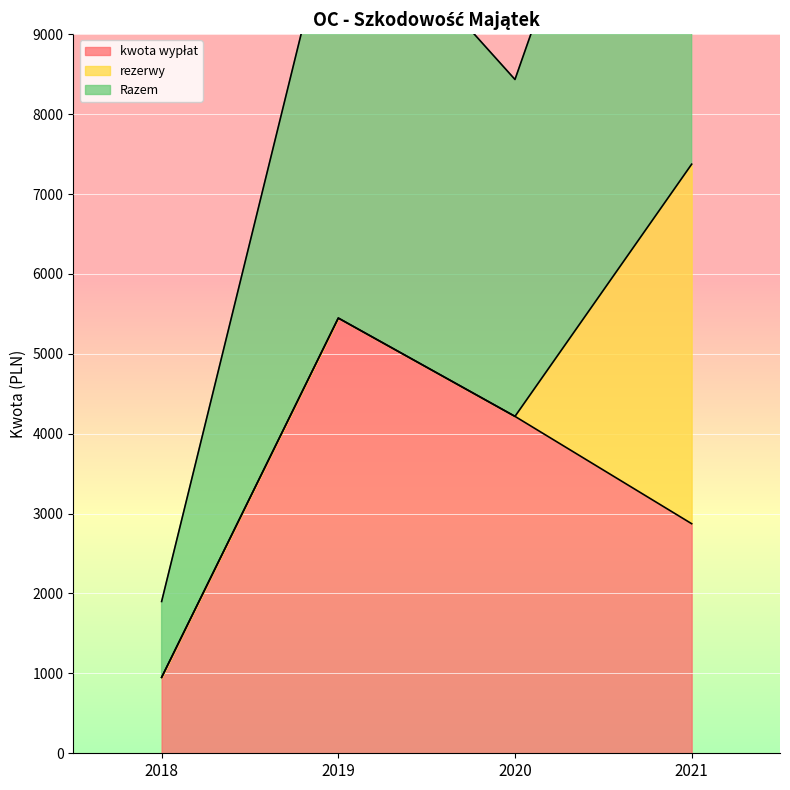

Rank the categories by Razem value from lowest to highest.

2018, 2020, 2019, 2021